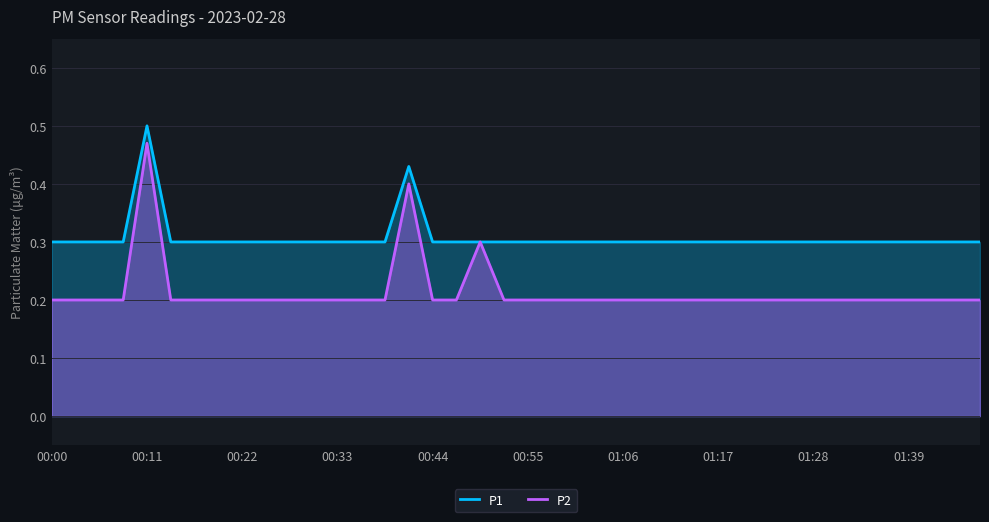

Count the number of data series in this chart.

2